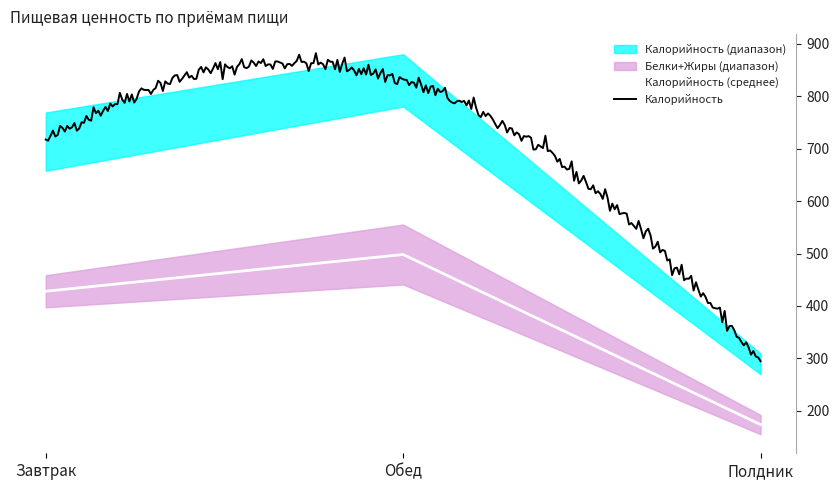

Where is Калорийность (среднее) nearest to the value 335?

Завтрак